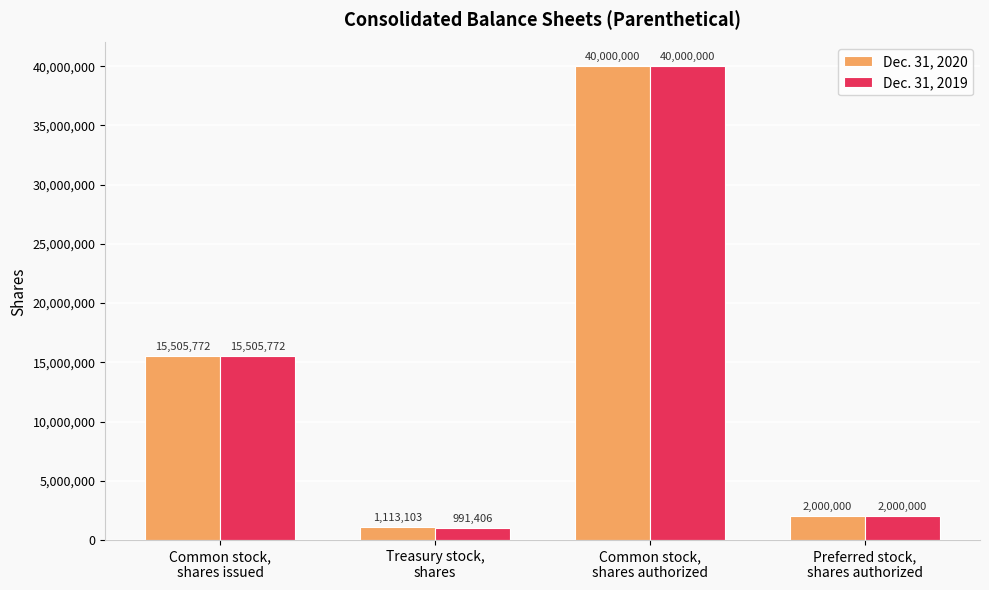

Which category has the lowest value in the Dec. 31, 2020 series?

Treasury stock,
shares